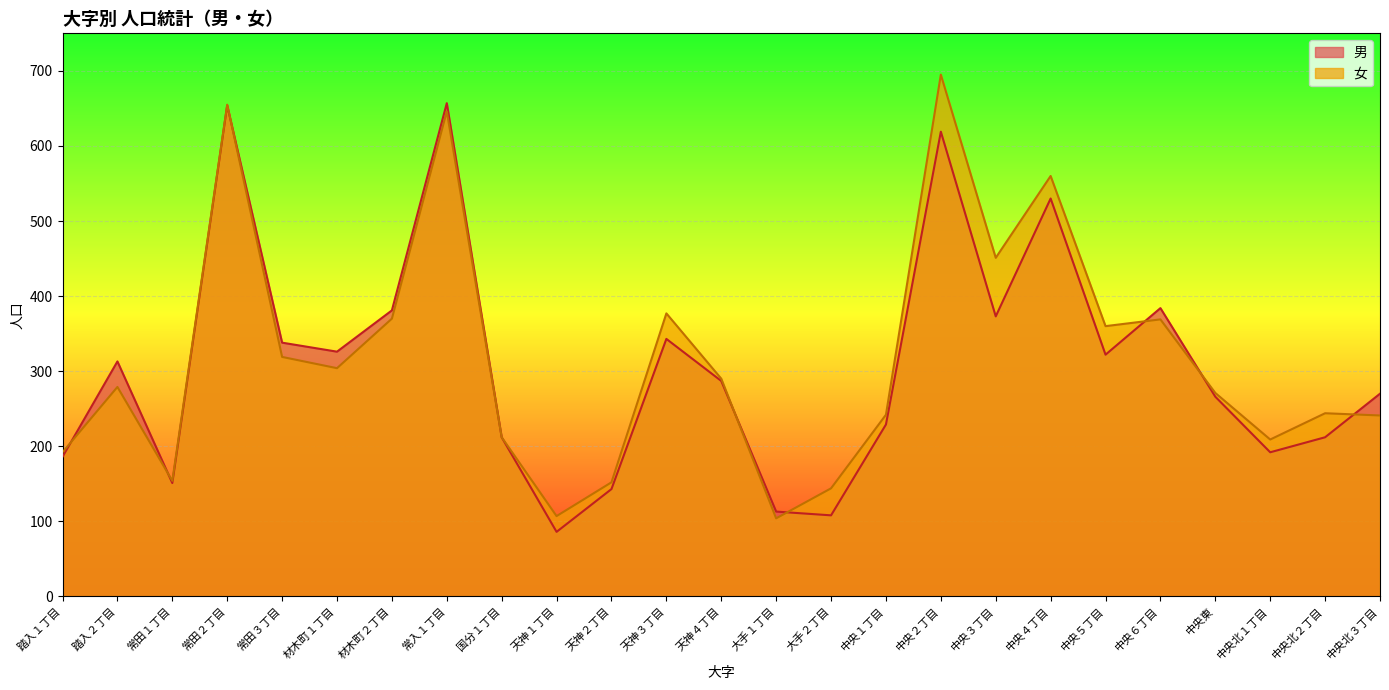

Reading left to right, transcribe all the data shown in this chart.

男: 踏入１丁目=186	踏入２丁目=313	常田１丁目=151	常田２丁目=654	常田３丁目=338	材木町１丁目=326	材木町２丁目=381	常入１丁目=657	国分１丁目=212	天神１丁目=86	天神２丁目=143	天神３丁目=343	天神４丁目=287	大手１丁目=113	大手２丁目=108	中央１丁目=229	中央２丁目=619	中央３丁目=373	中央４丁目=530	中央５丁目=322	中央６丁目=384	中央東=266	中央北１丁目=192	中央北２丁目=212	中央北３丁目=270
女: 踏入１丁目=192	踏入２丁目=279	常田１丁目=154	常田２丁目=655	常田３丁目=319	材木町１丁目=304	材木町２丁目=370	常入１丁目=646	国分１丁目=212	天神１丁目=107	天神２丁目=152	天神３丁目=377	天神４丁目=290	大手１丁目=104	大手２丁目=144	中央１丁目=242	中央２丁目=695	中央３丁目=451	中央４丁目=560	中央５丁目=360	中央６丁目=369	中央東=271	中央北１丁目=209	中央北２丁目=244	中央北３丁目=241